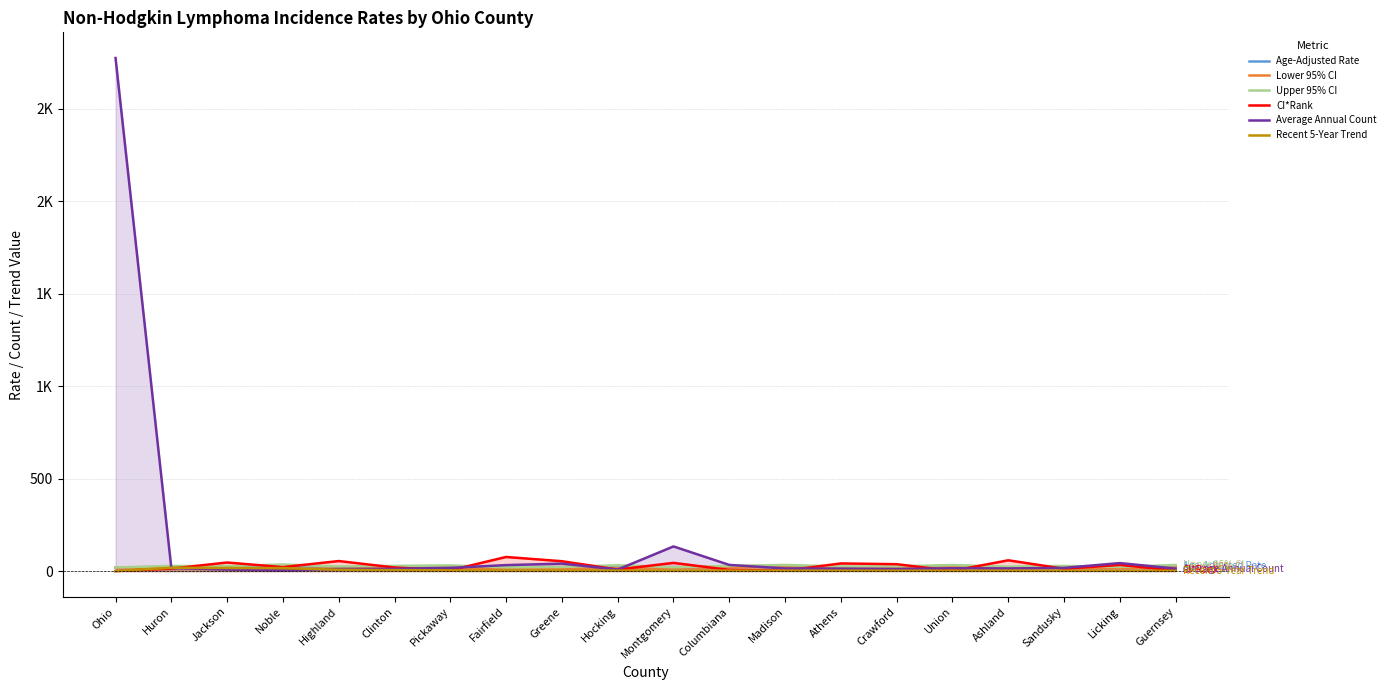

What is the greatest value displayed?

2775.0